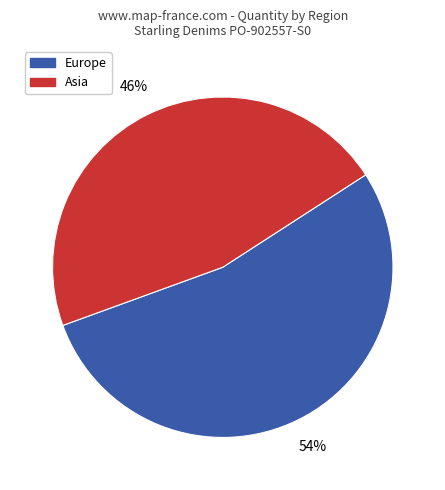

To the nearest percent, what is the combined percentage of Europe and Asia?

100%